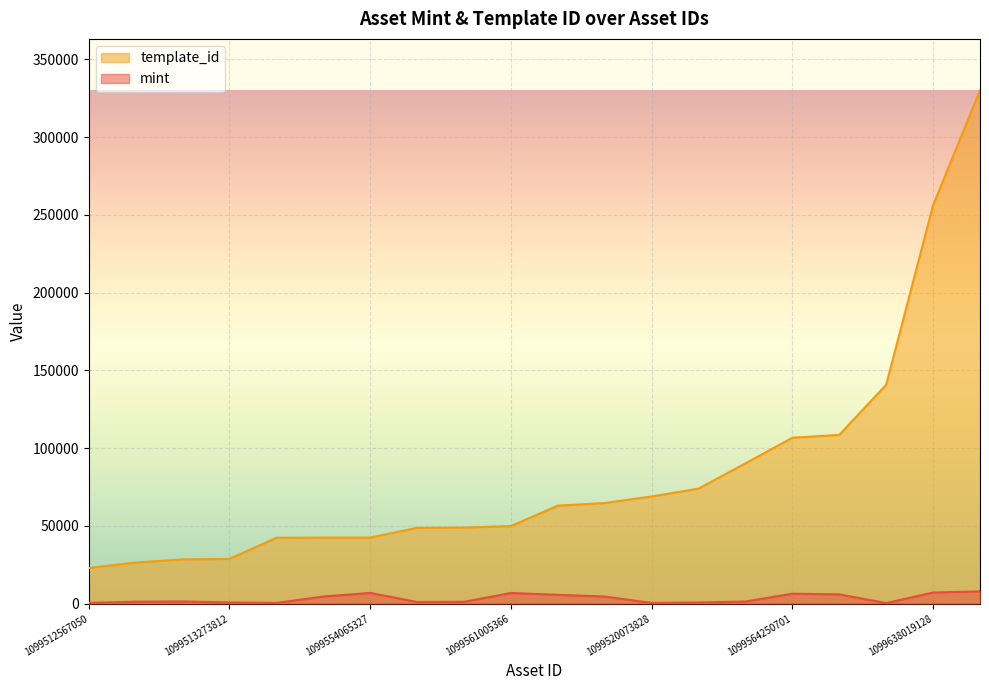

What is the minimum value for mint?

318